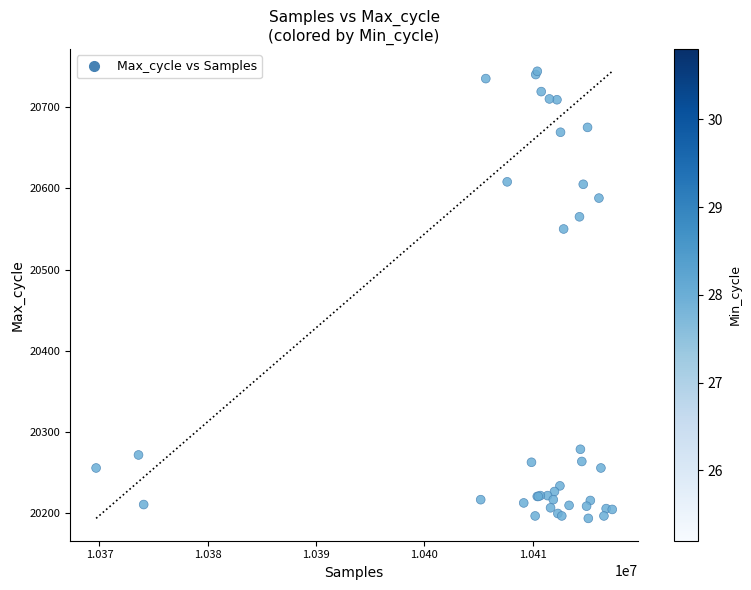

What Y value in the scatter plot is closest to 20469?

20550